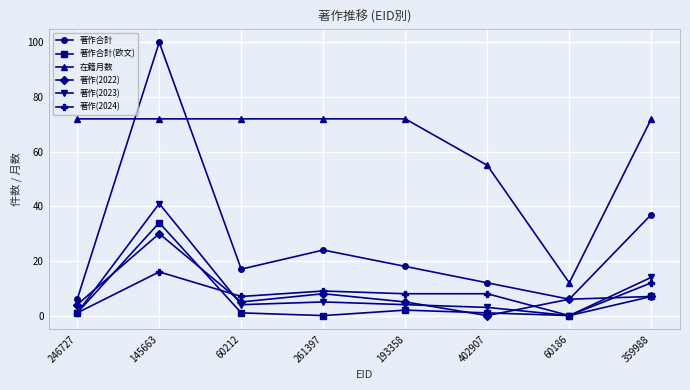

True or false: 著作合計(欧文) and 著作(2024) cross at least once.

True